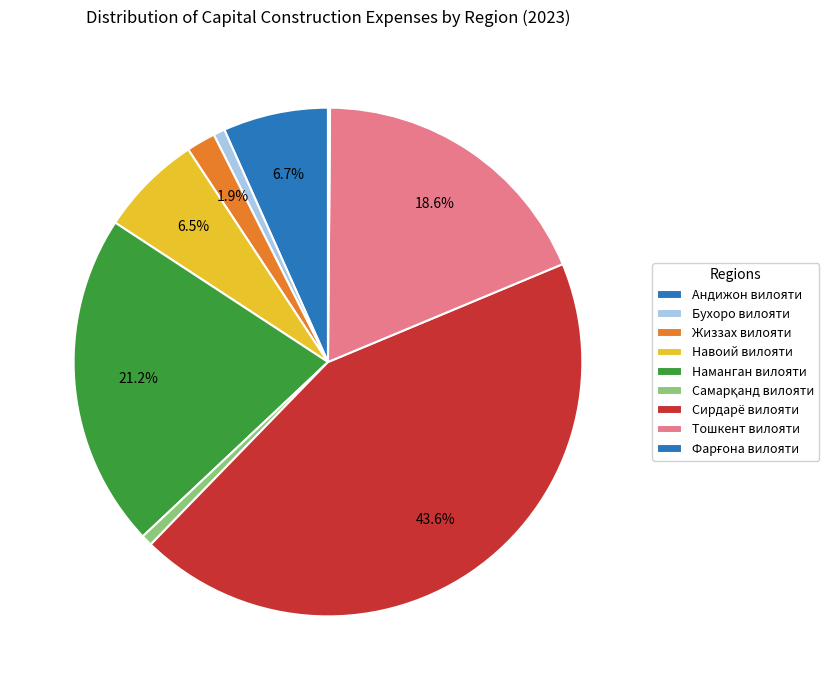

To the nearest percent, what is the difference between the largest and smallest slice percentages?

43%